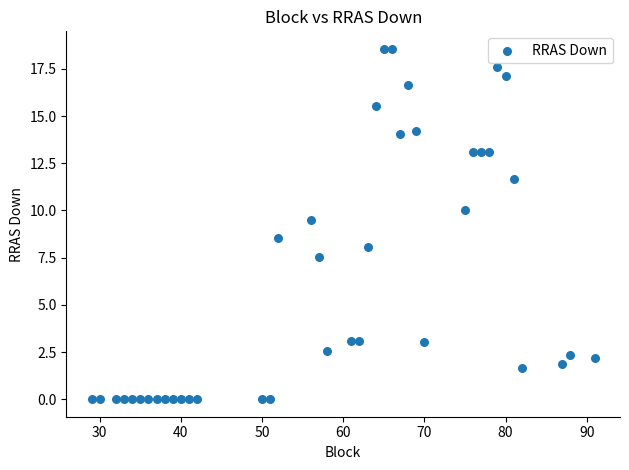

What is the range of Y values (max minus min)?

18.6